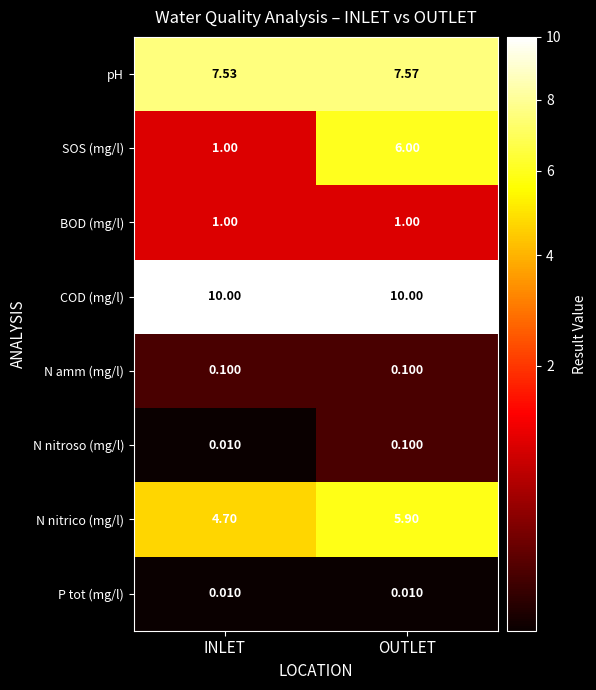

At which label is N nitroso (mg/l) closest to 0?

INLET